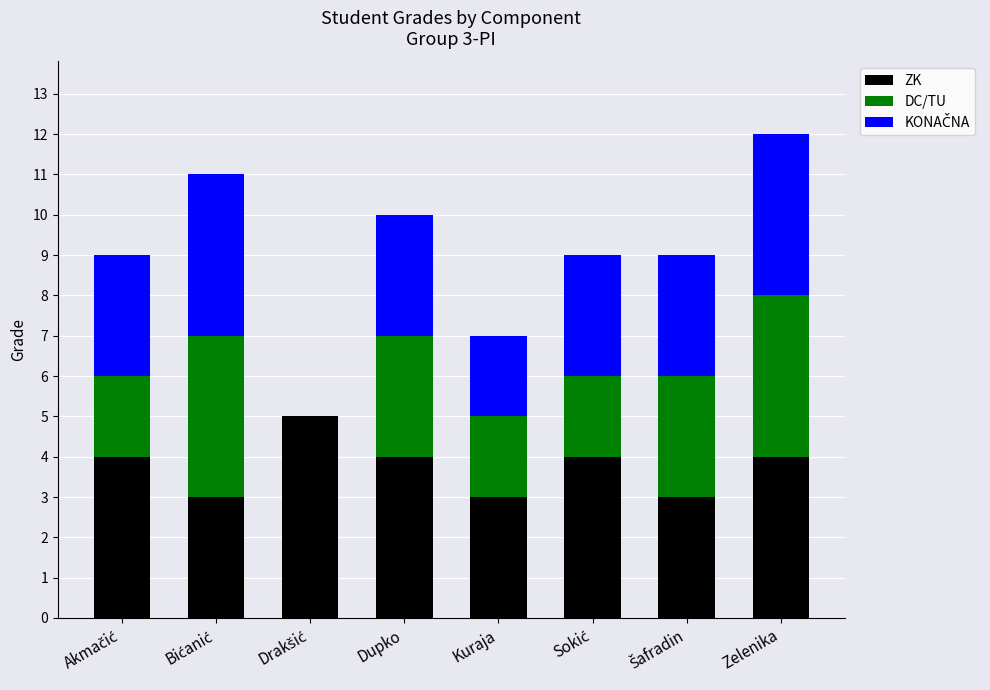

True or false: ZK has a value of 1 at Zelenika.

False